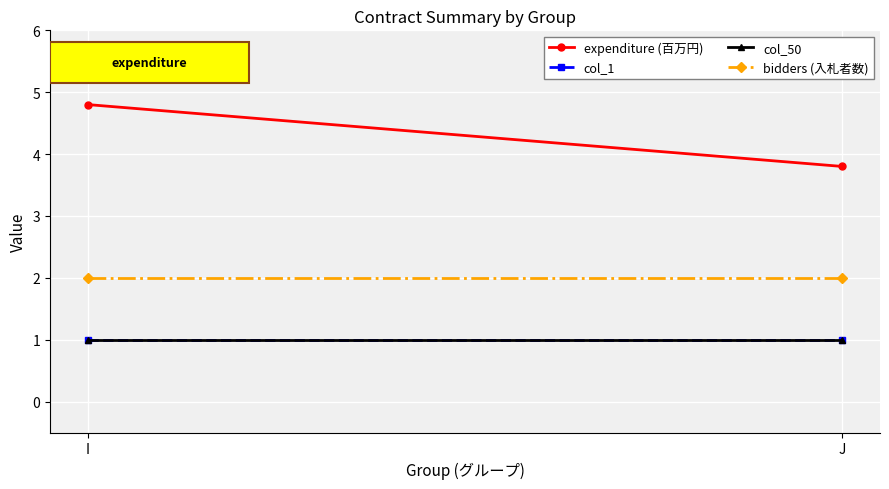

Reading left to right, what are all the values shown in this chart?

expenditure (百万円): I=4.8	J=3.8
col_1: I=1.0	J=1.0
col_50: I=1.0	J=1.0
bidders (入札者数): I=2.0	J=2.0